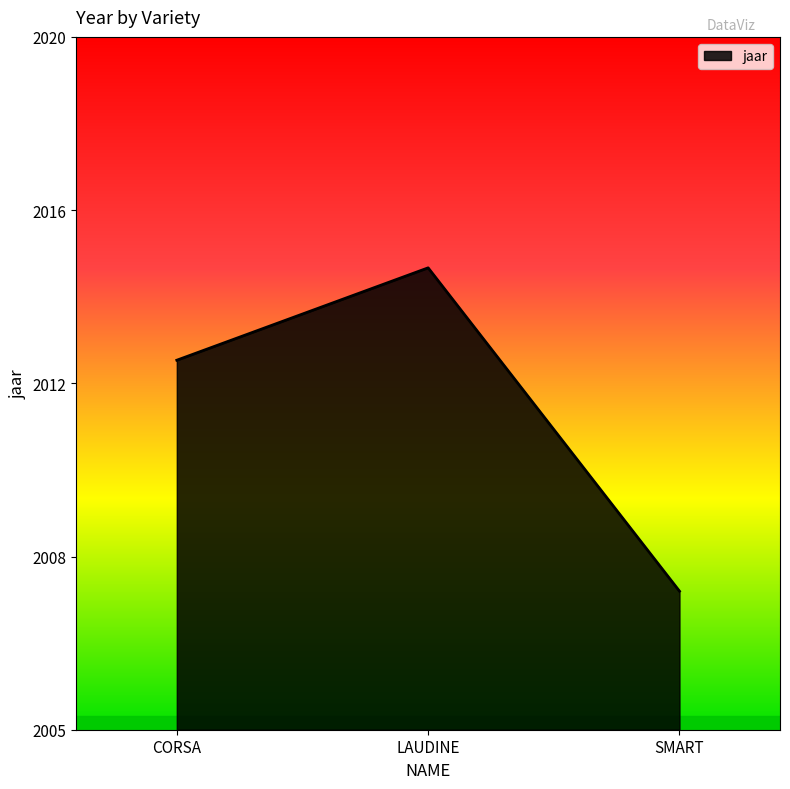

Does the chart have visible grid lines?

No